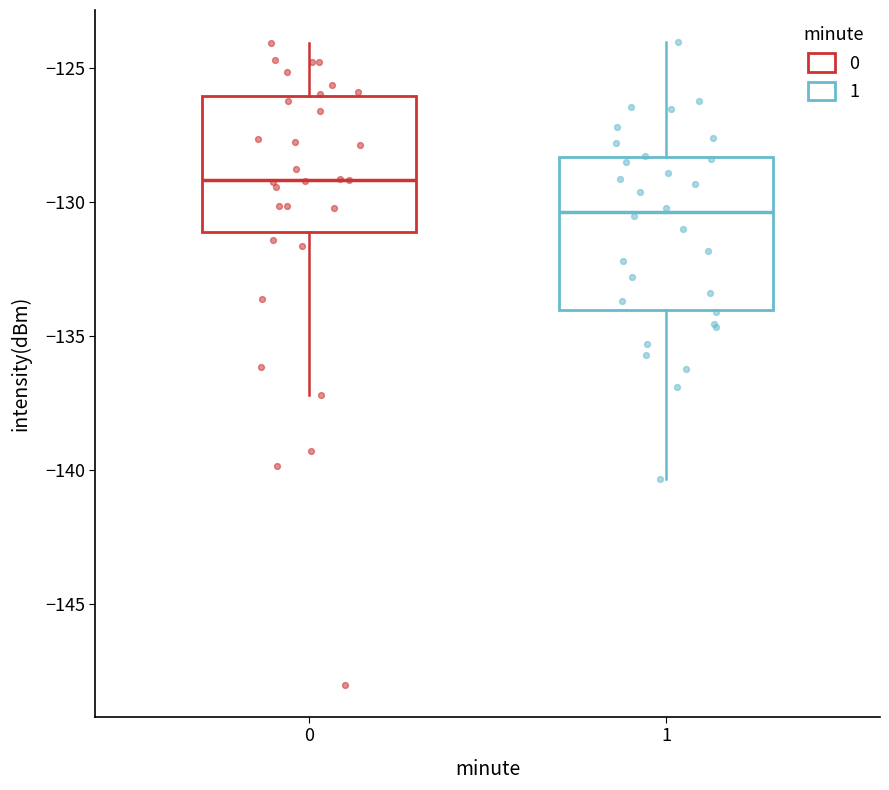

Which box is the tallest, from its lower edge to its upper edge?

1